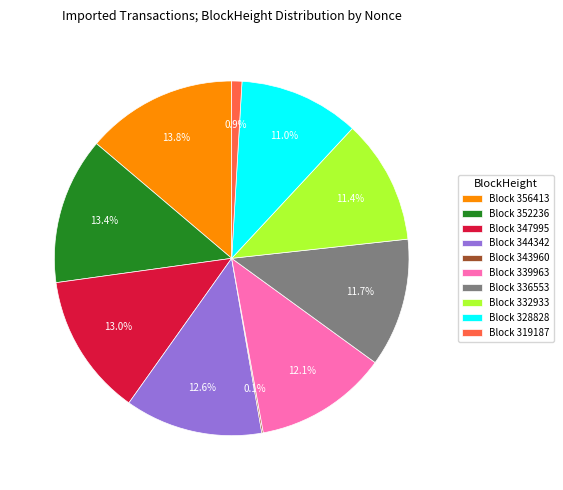

What percentage do Block 352236 and Block 336553 together represent?

25.1%